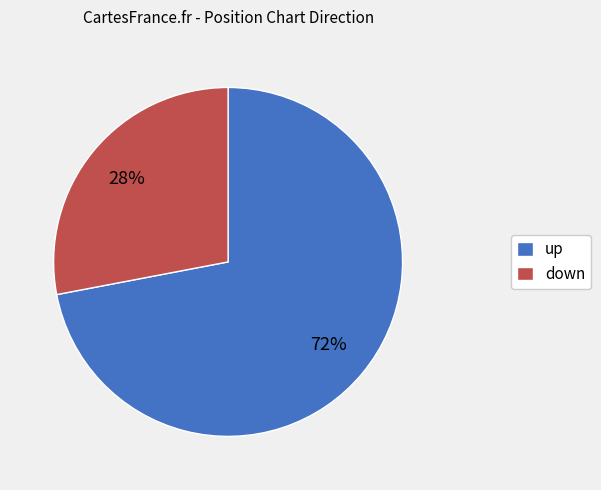

Which has a higher value, up or down?

up